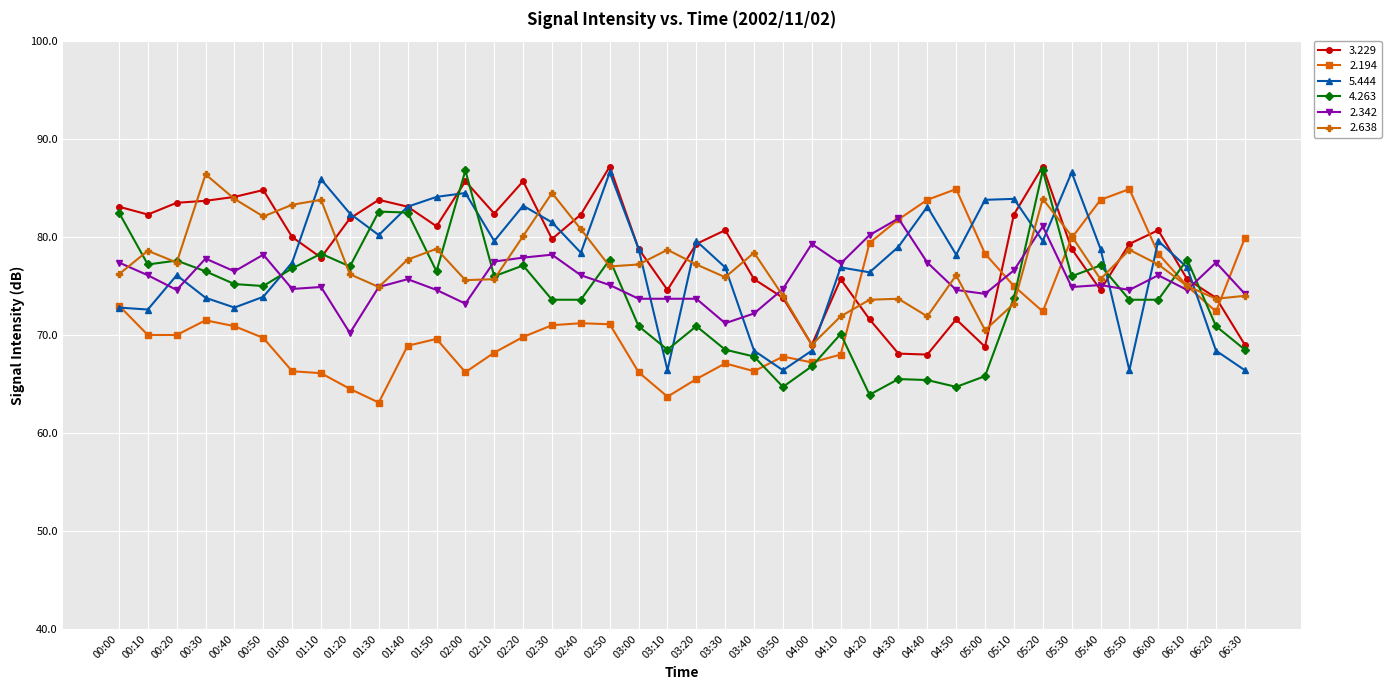

What is the approximate value of 2.194 at 04:30?

81.8